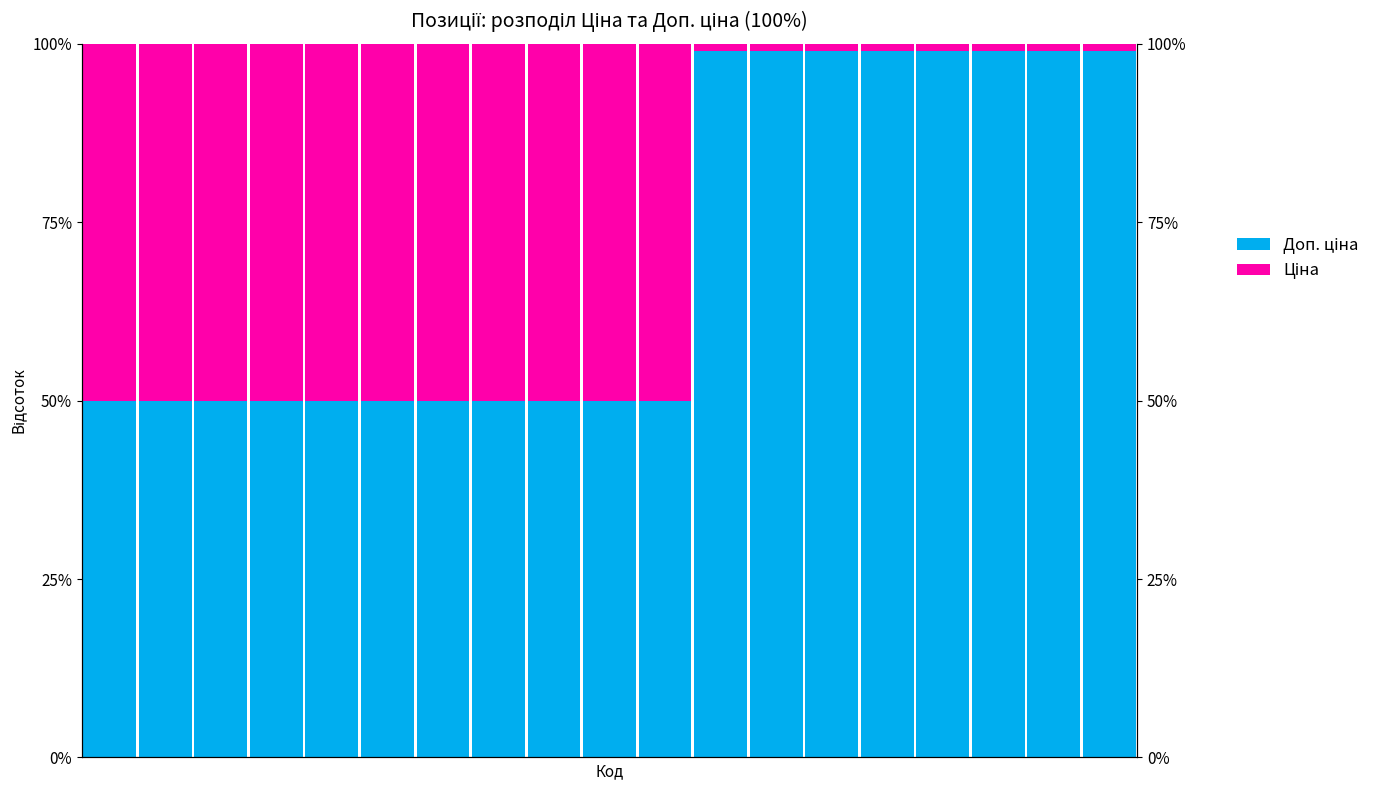

Which series has the largest total across all categories?

Доп. ціна